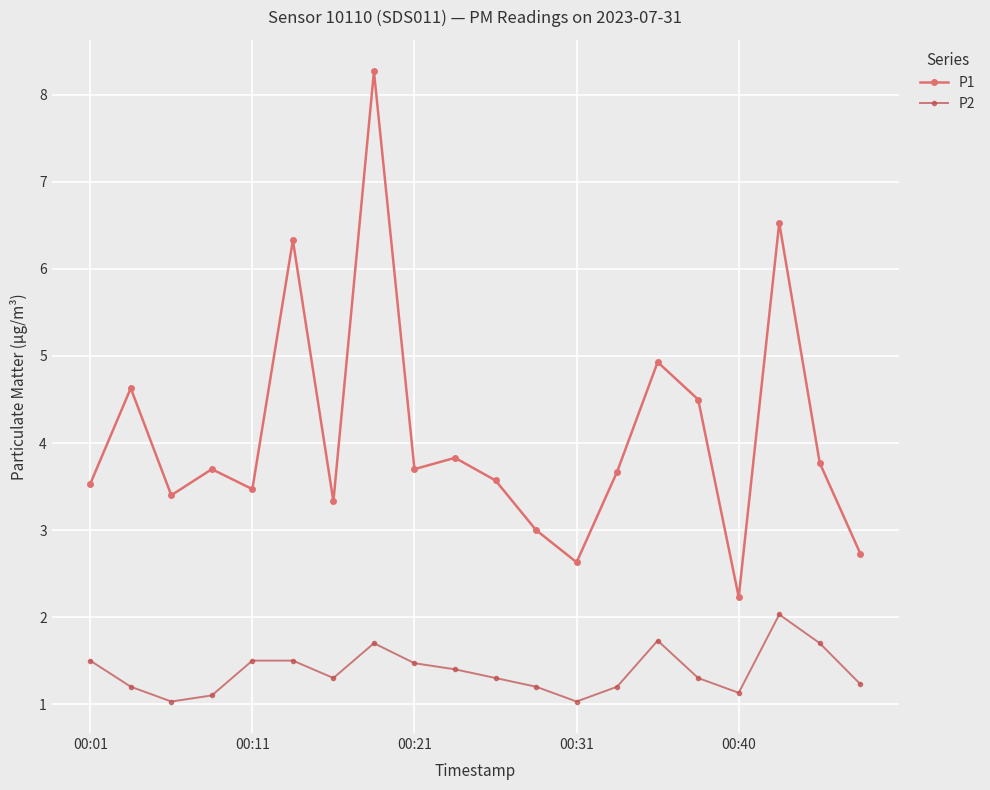

Which series has the widest spread of values?

P1